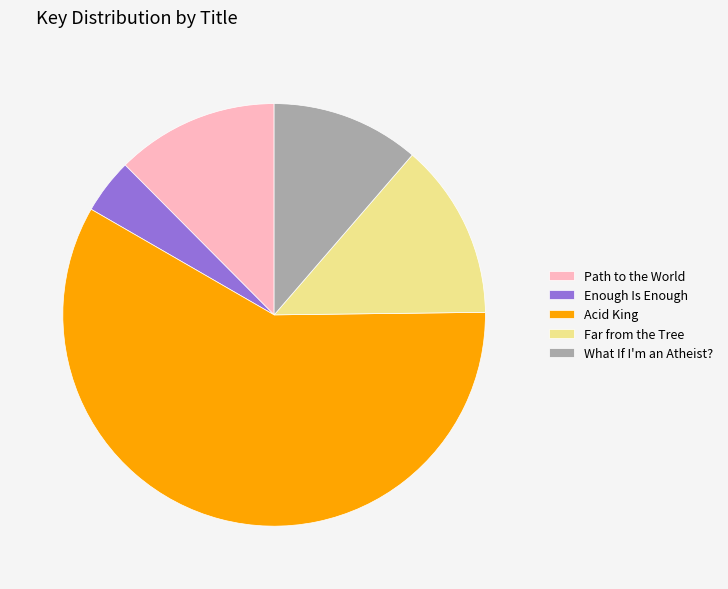

Count the number of slices in the pie.

5